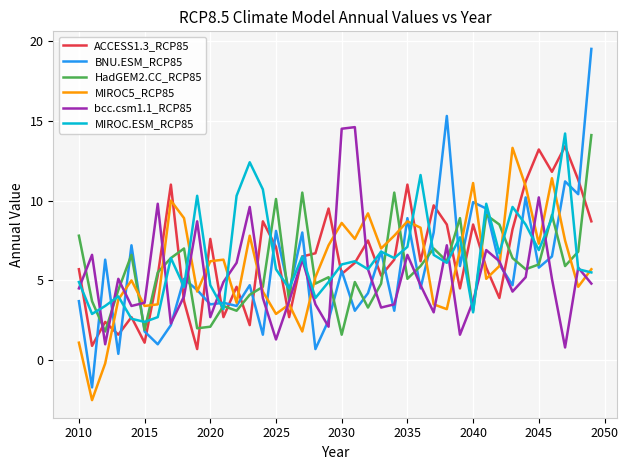

What is the maximum value shown in the chart?

19.5